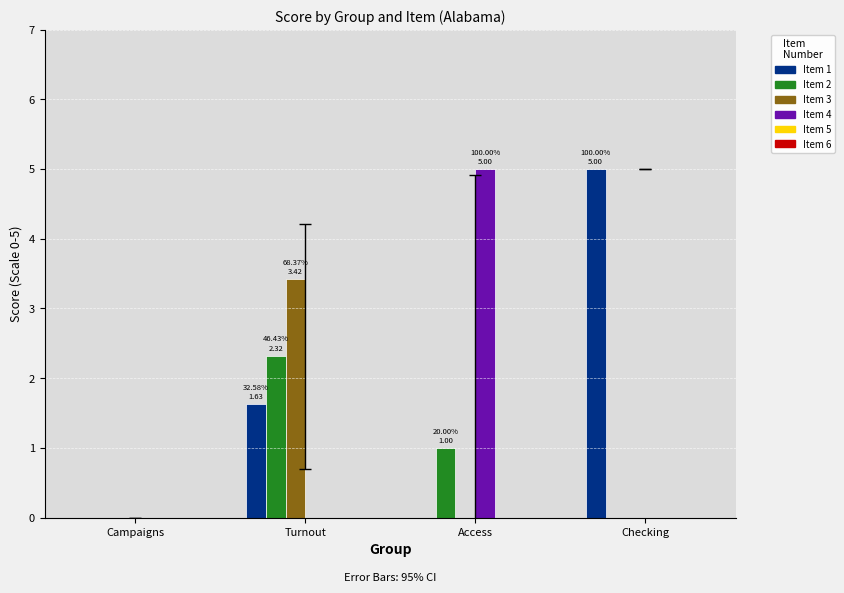

How many groups of bars are there?

4